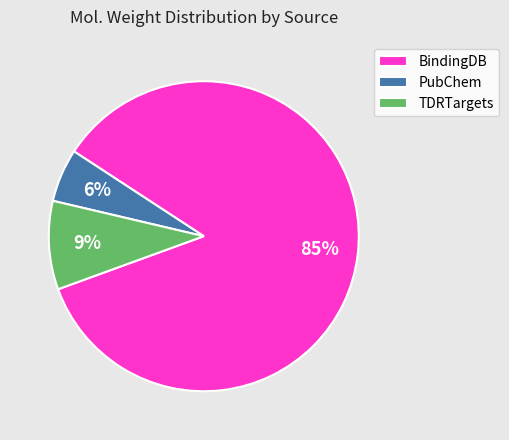

Count the number of slices in the pie.

3